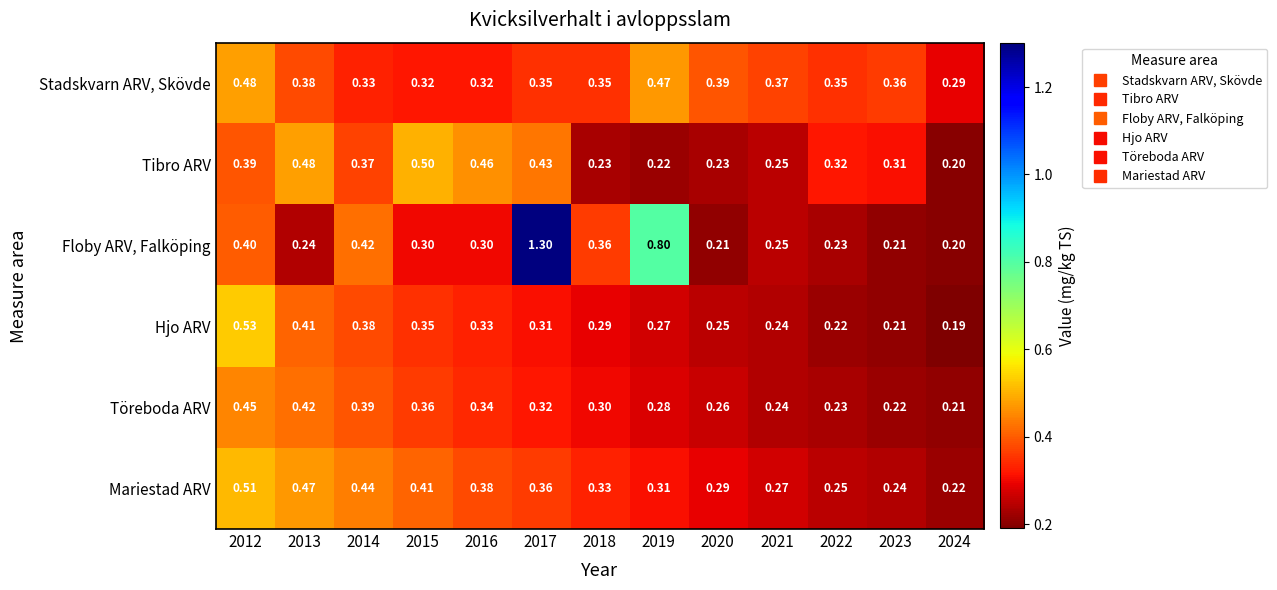

What is the spread (max minus min) of values at 2024?

0.1